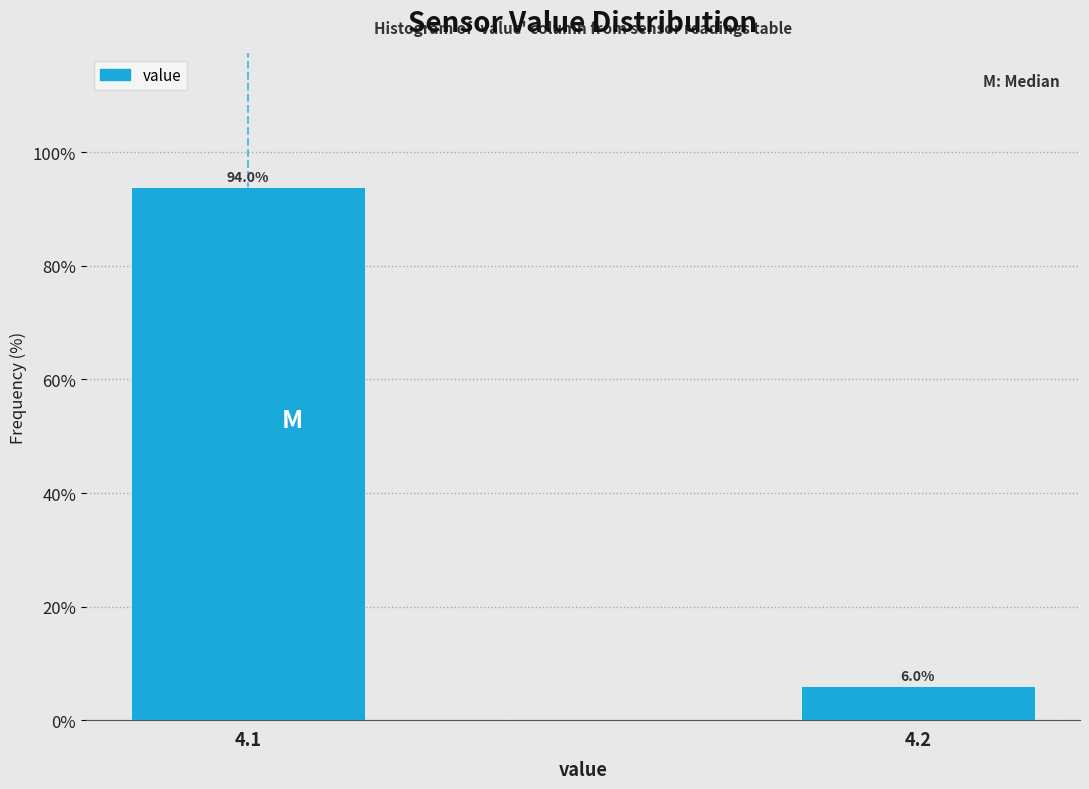

Reading left to right, transcribe all the data shown in this chart.

94.0	6.0